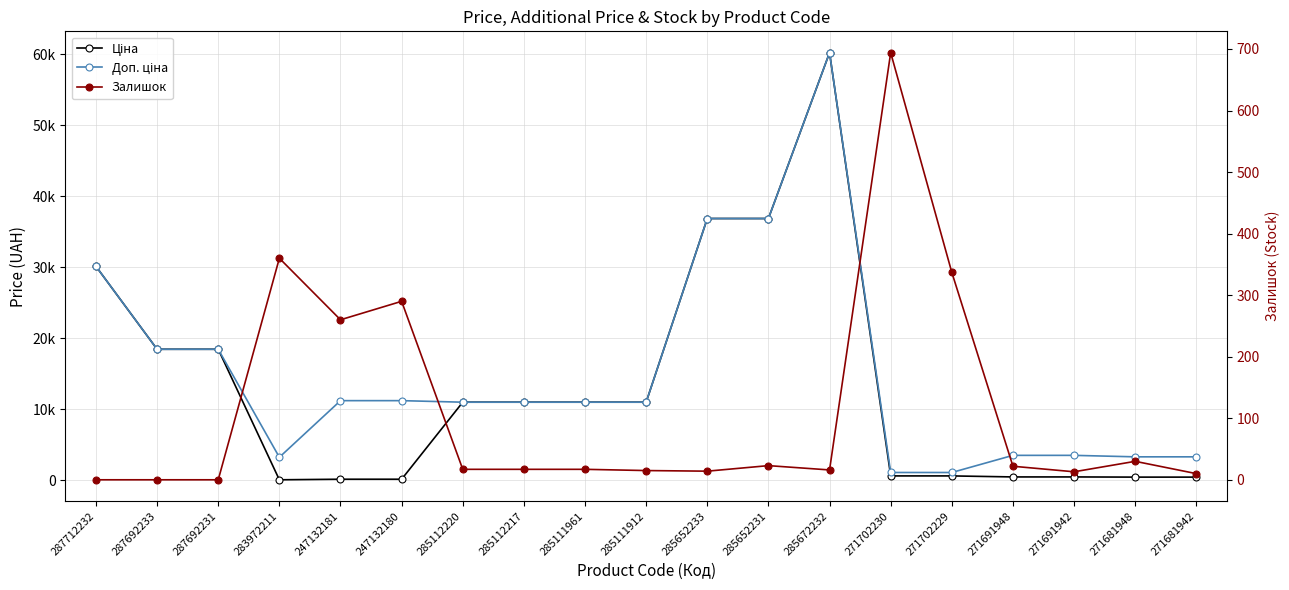

What is the label of the 14th point from the left?

271702230